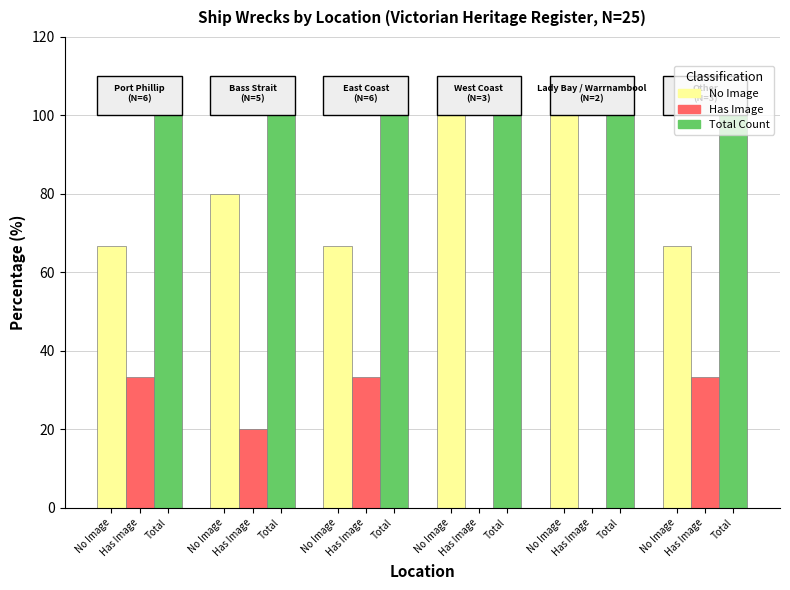

Count the number of data series in this chart.

3